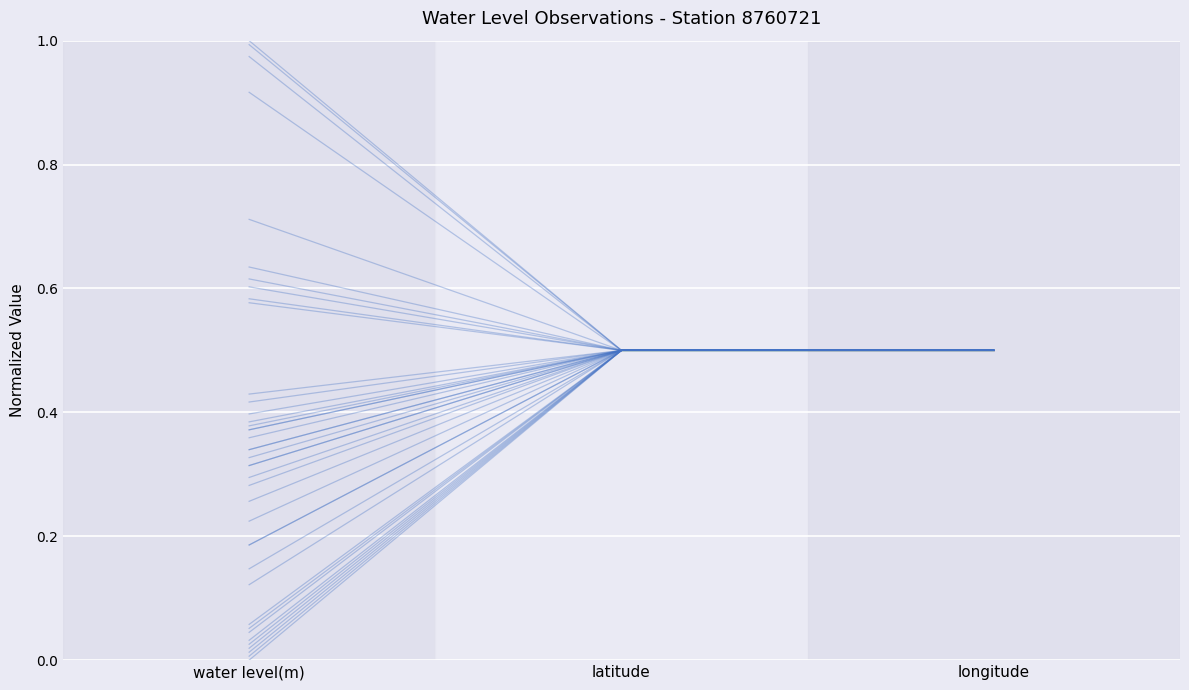

List the labels in order of value, smallest first.

water level(m), latitude, longitude